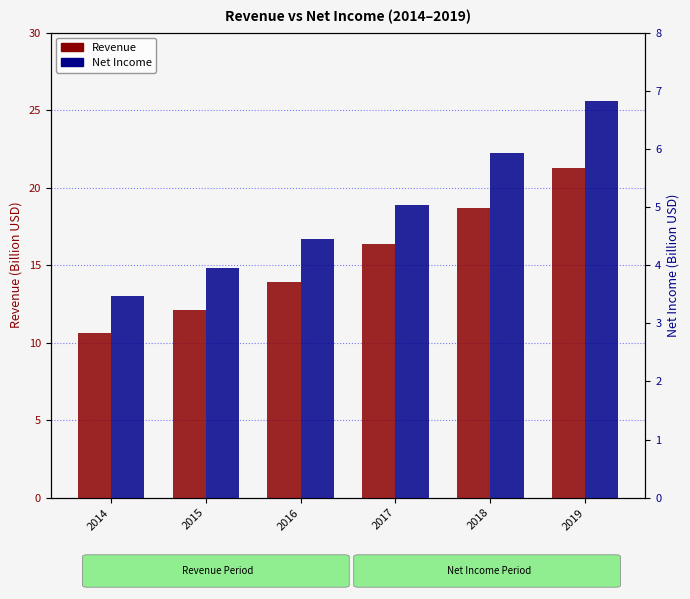

True or false: Net Income has a value of 3.6 at 2018.

False